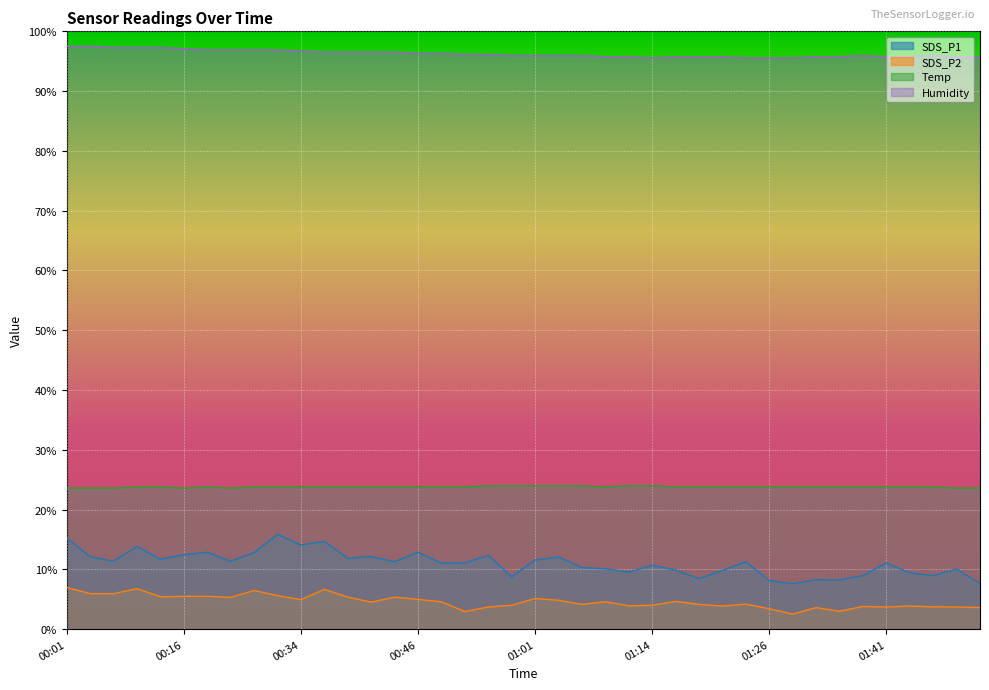

At how many categories does at least one series exceed 21?

40